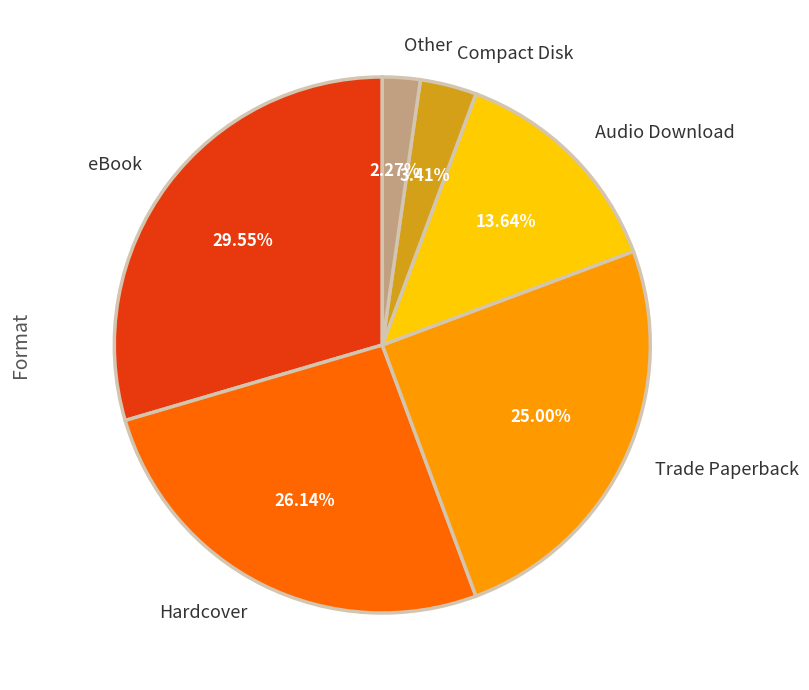

What portion of the pie excludes eBook?

70.5%